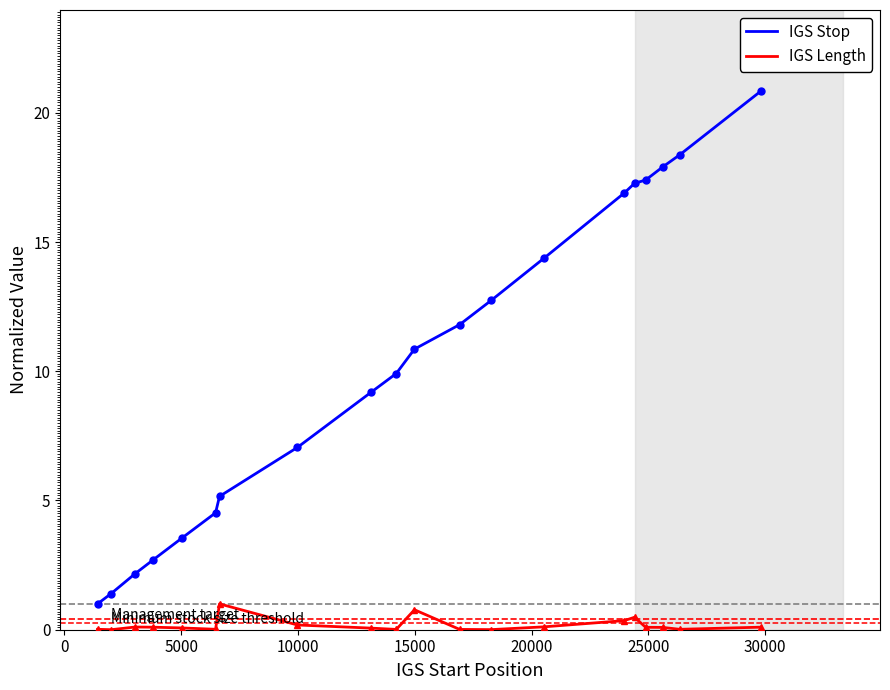

Does the chart display data point markers on the line(s)?

No